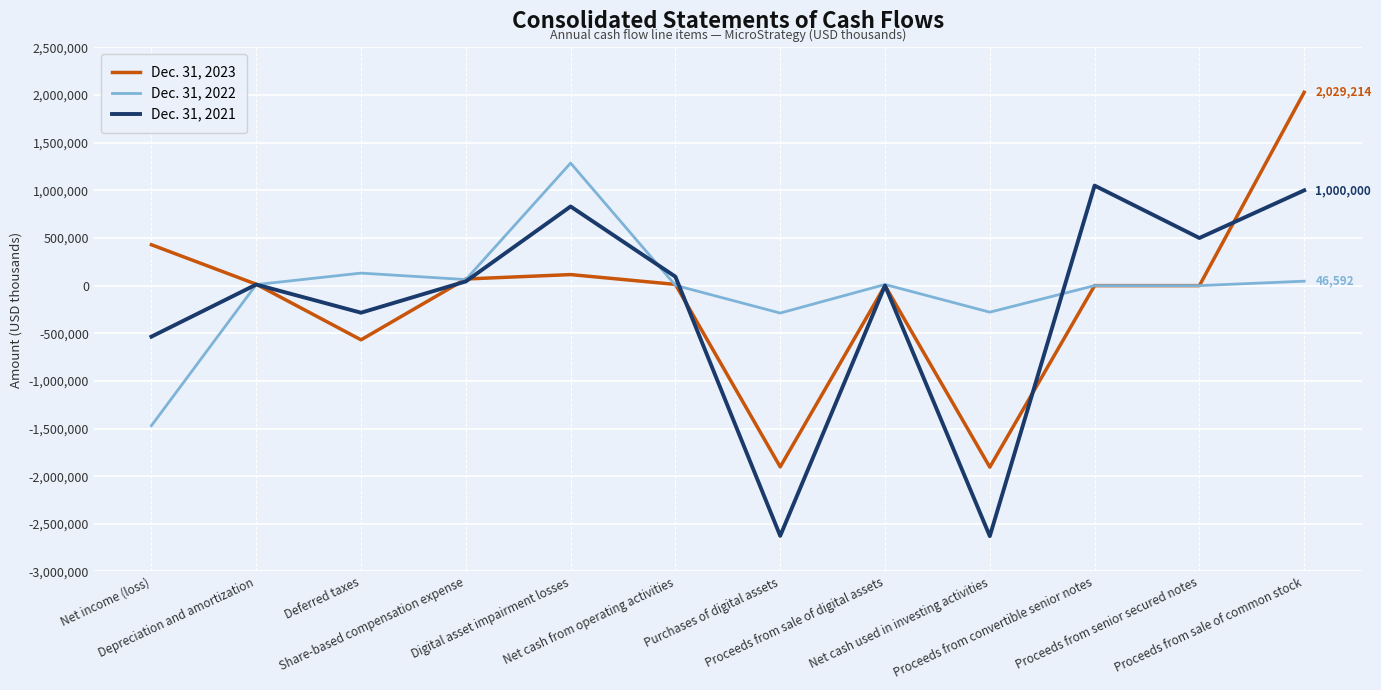

Which series has the largest range (max minus min)?

Dec. 31, 2023